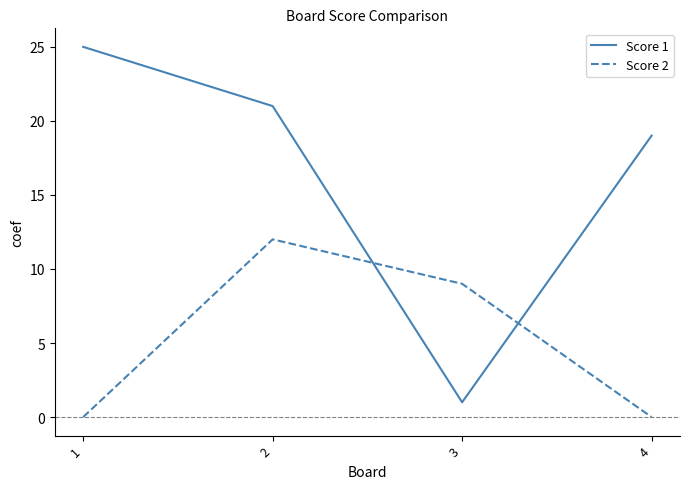

Reading right to left, transcribe all the data shown in this chart.

Score 1: 19	1	21	25
Score 2: 0	9	12	0